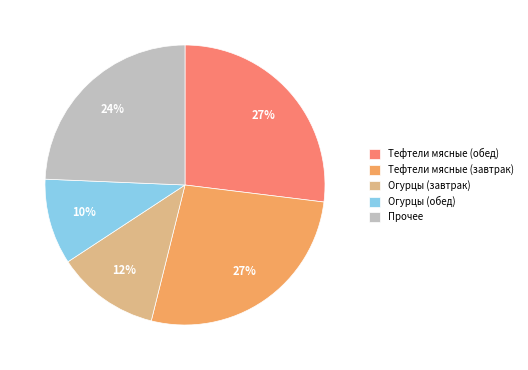

True or false: Огурцы (завтрак) accounts for 12% of the total.

True